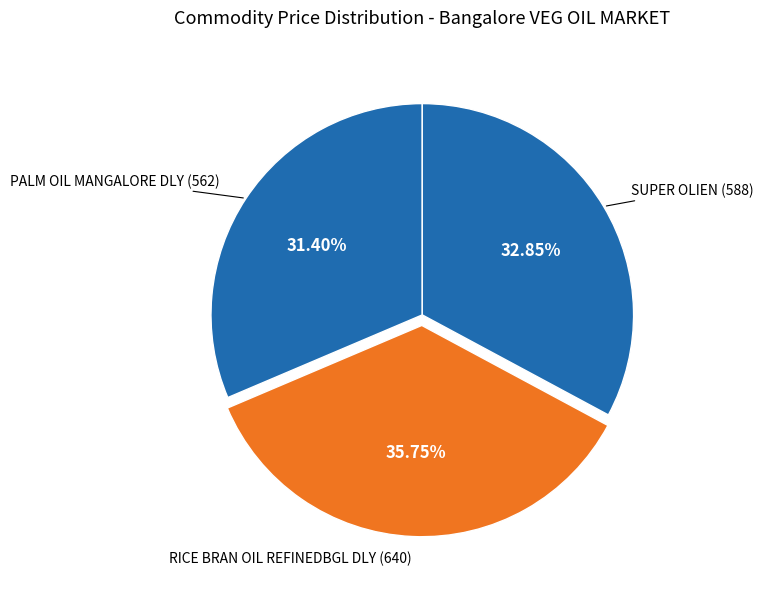

Combined, do SUPER OLIEN and RICE BRAN OIL REFINEDBGL DLY account for over 50%?

Yes